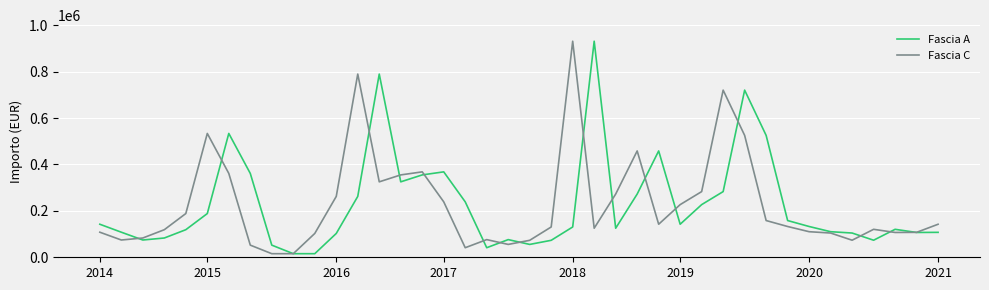

What is the difference between the maximum and second lowest values in the Fascia A series?

915429.5